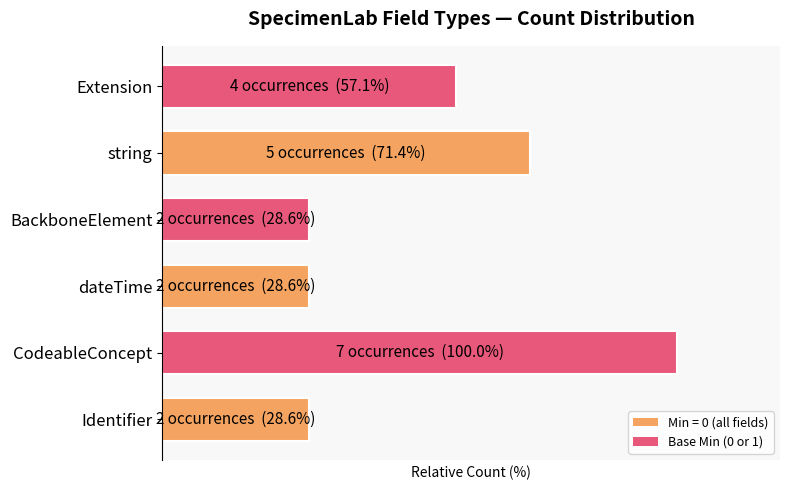

Does the chart contain any negative values?

No